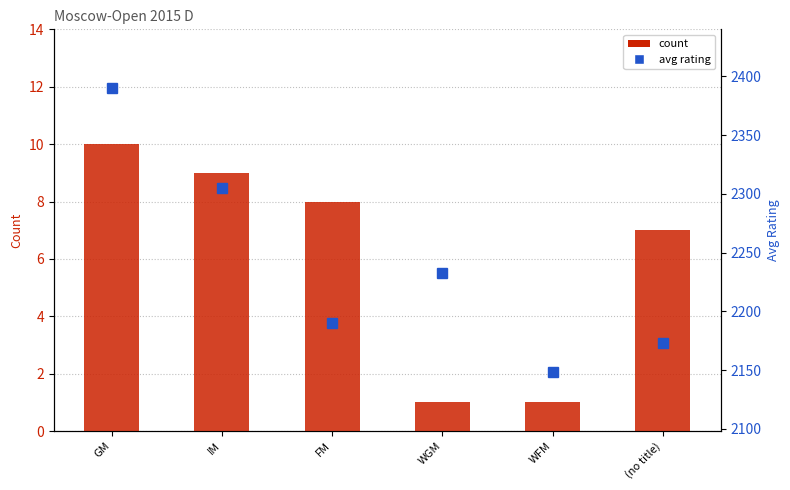

What is the sum of all count values?

36